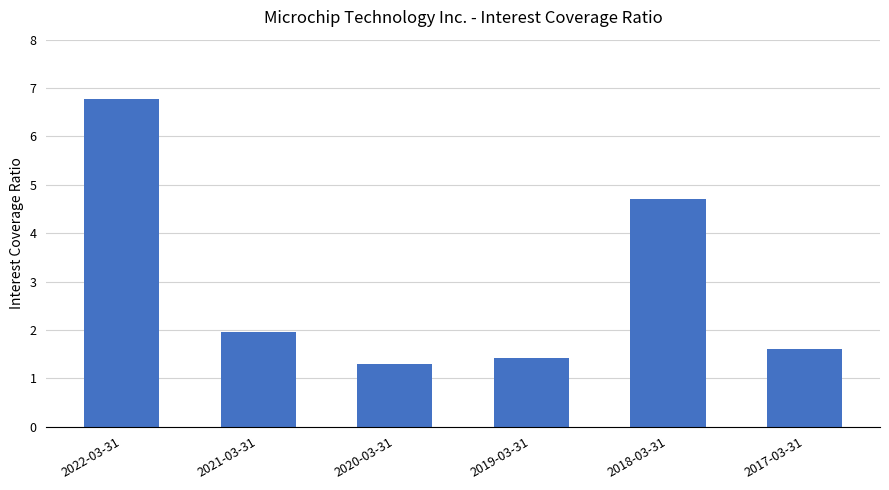

What is the difference between the maximum and minimum values?

5.5